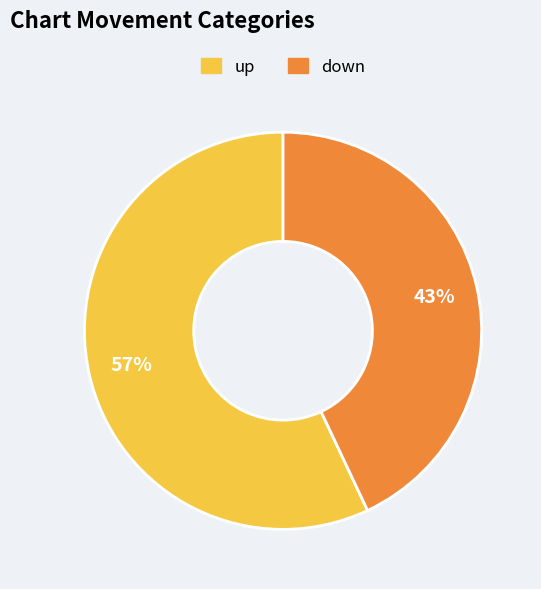

What is the majority slice?

up